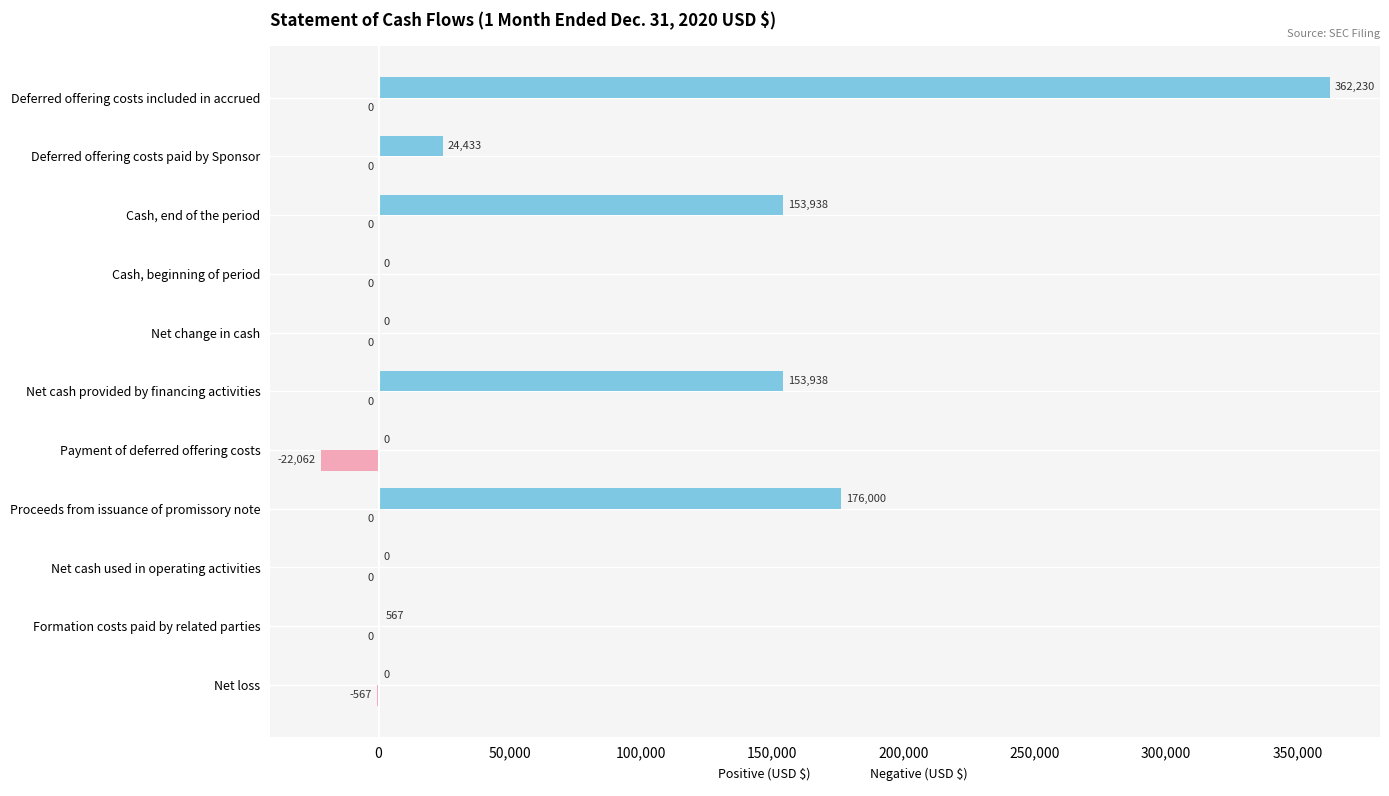

At which category is the sum across all series the highest?

Deferred offering costs included in accrued